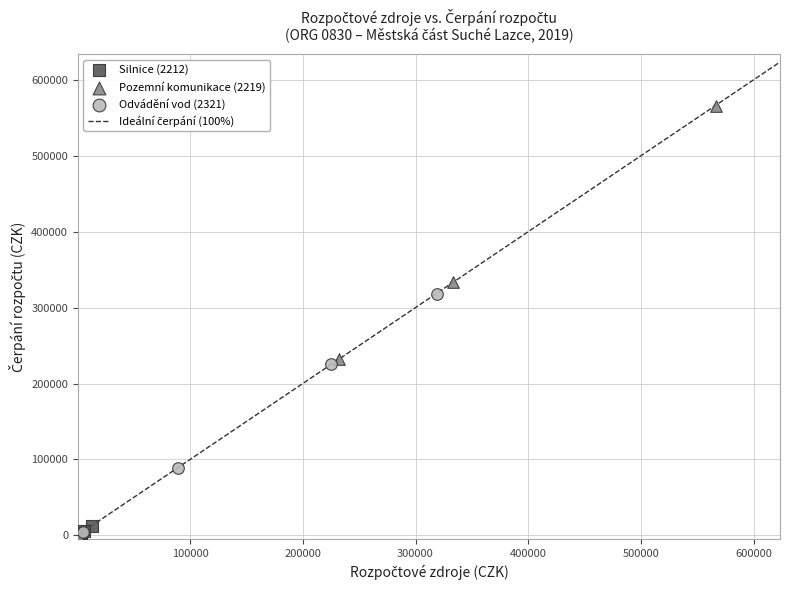

Which series contains the highest Y value?

Pozemní komunikace (2219)